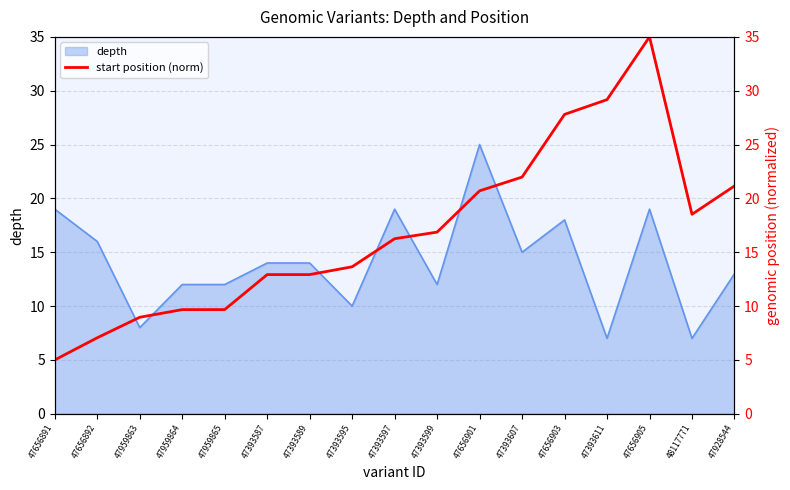

Which category has the highest value across all series?

47656905